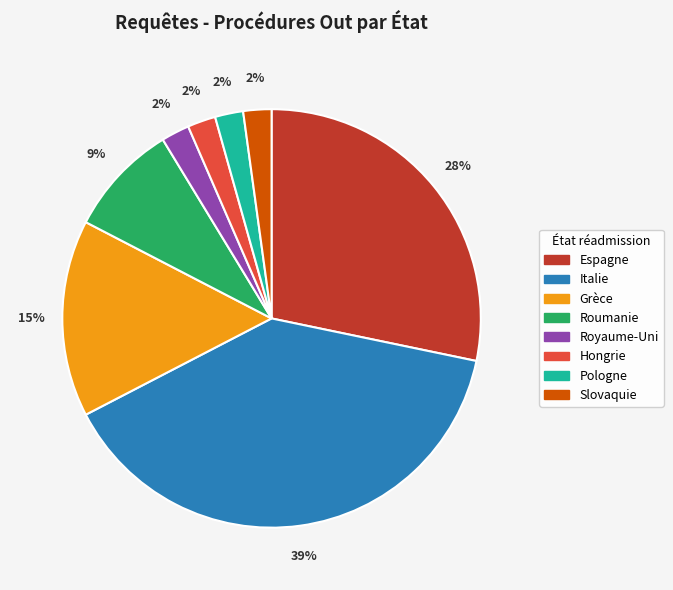

How many slices are in this pie chart?

8